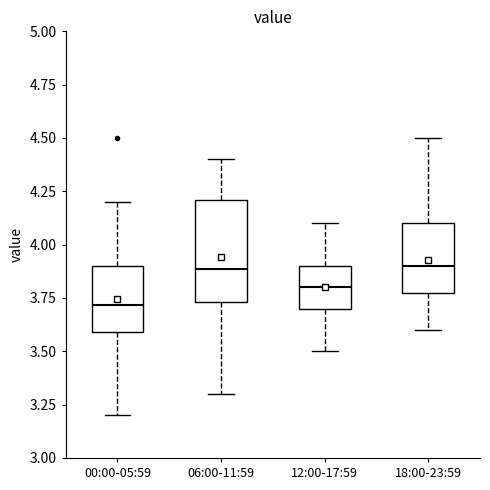

Reading left to right, read every box against the y-axis: the position of its median line, the range the box covers, and the ends of its whiskers. The values are not printed on the chart, so give them approximately, as read against the axis.

00:00-05:59: median 3.70, box 3.60 to 3.90, whiskers 3.20 to 4.20
06:00-11:59: median 3.90, box 3.75 to 4.20, whiskers 3.30 to 4.40
12:00-17:59: median 3.80, box 3.70 to 3.90, whiskers 3.50 to 4.10
18:00-23:59: median 3.90, box 3.80 to 4.10, whiskers 3.60 to 4.50